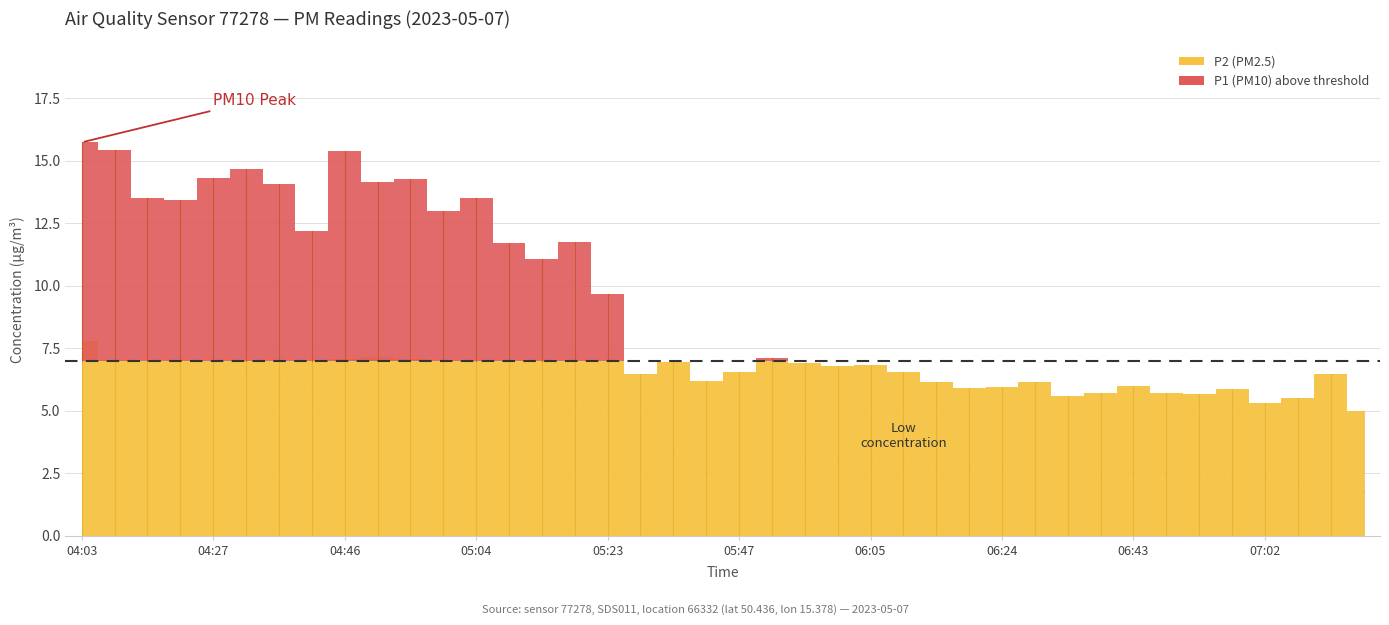

What are all the series names shown in the legend?

P1 (PM10), P2 (PM2.5)